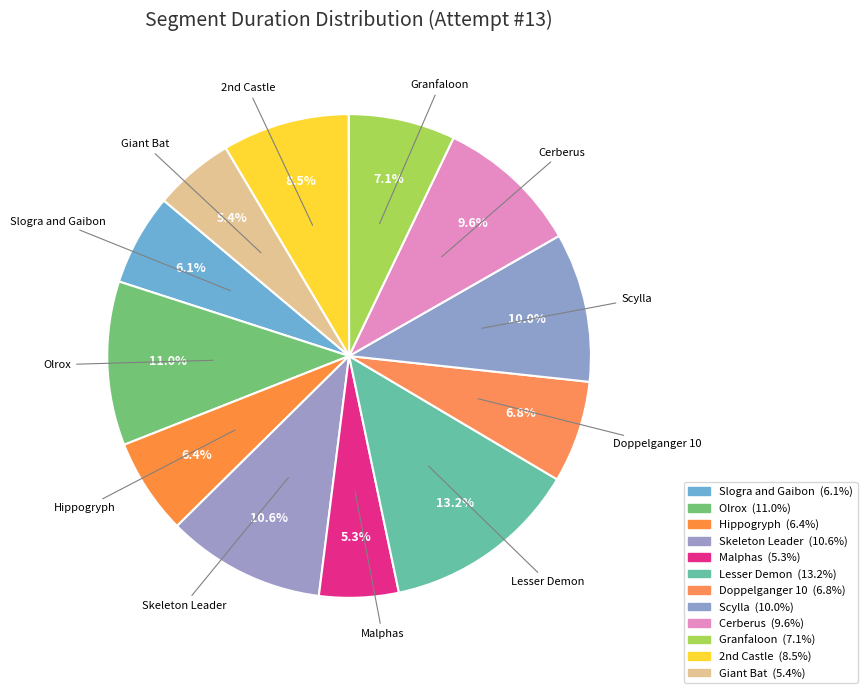

How many segments does this pie chart have?

12